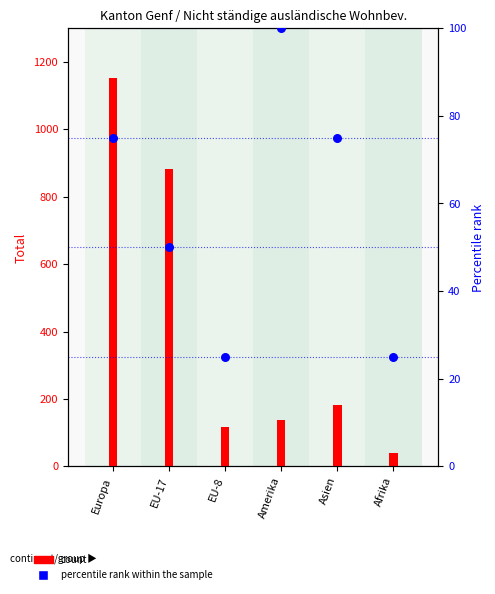

Which series has the largest total across all categories?

count